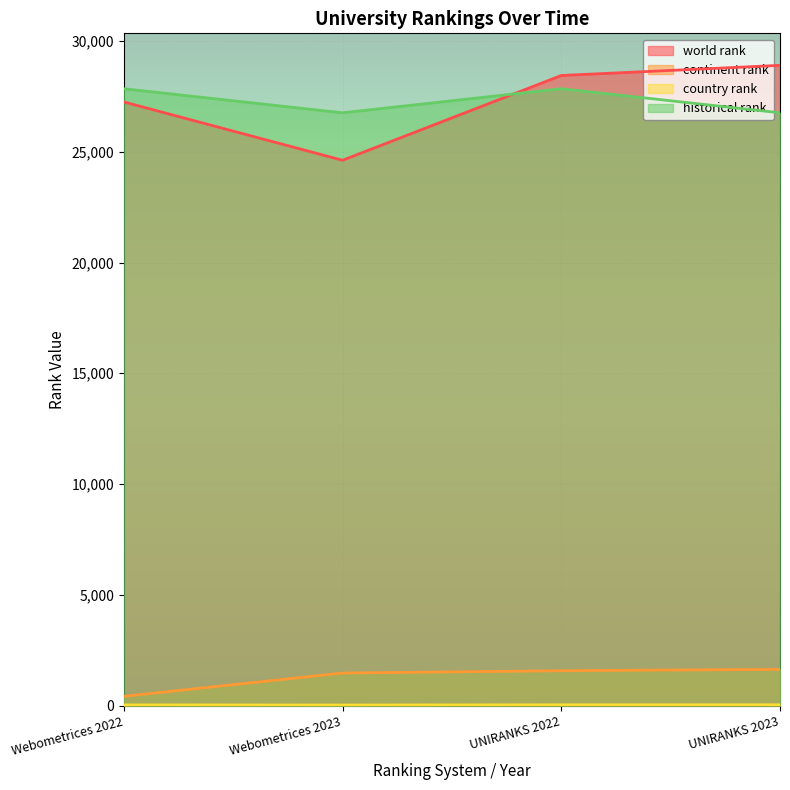

What is the greatest value displayed?

28902.0